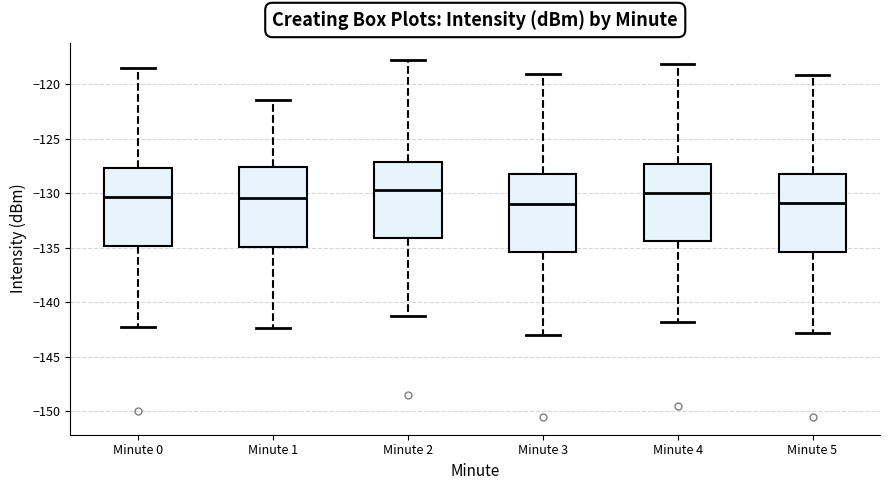

Where does the upper whisker of the box for Minute 0 end on the y-axis? The values are not printed on the chart, so give them approximately, as read against the axis.

-118.5